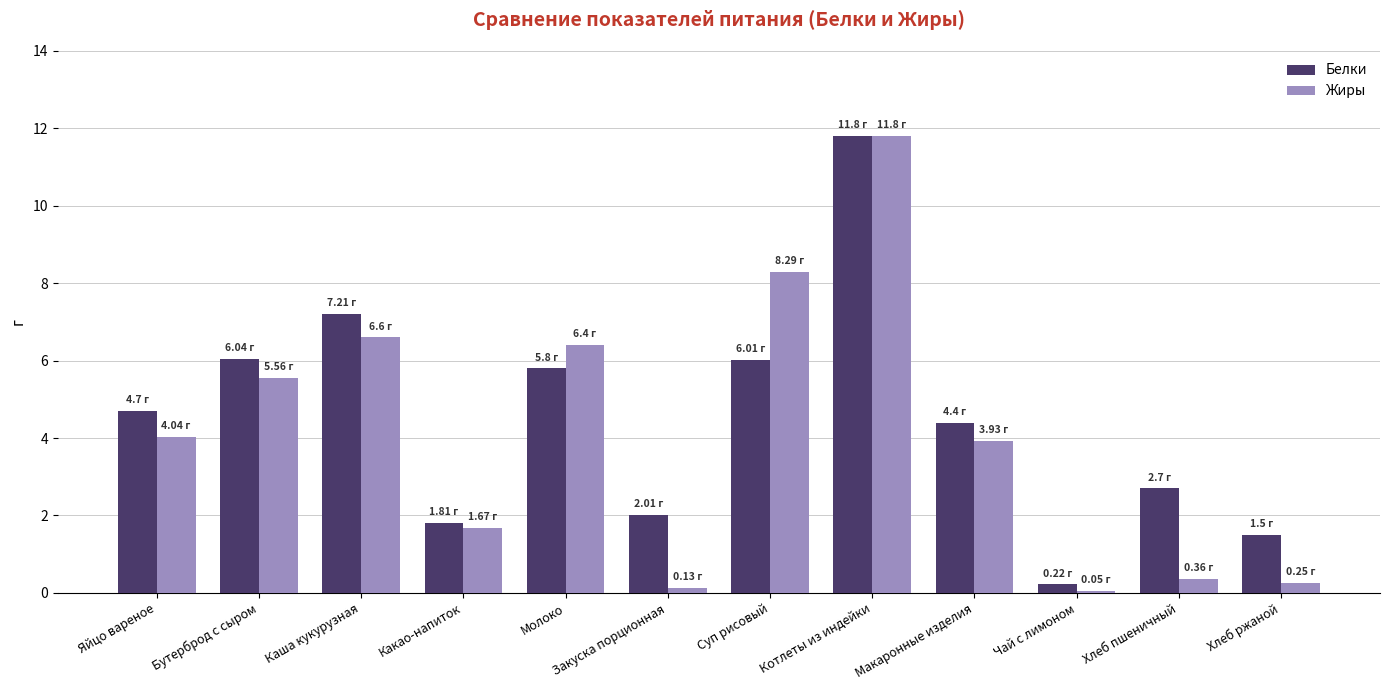

How many data points in Белки are above 4?

7